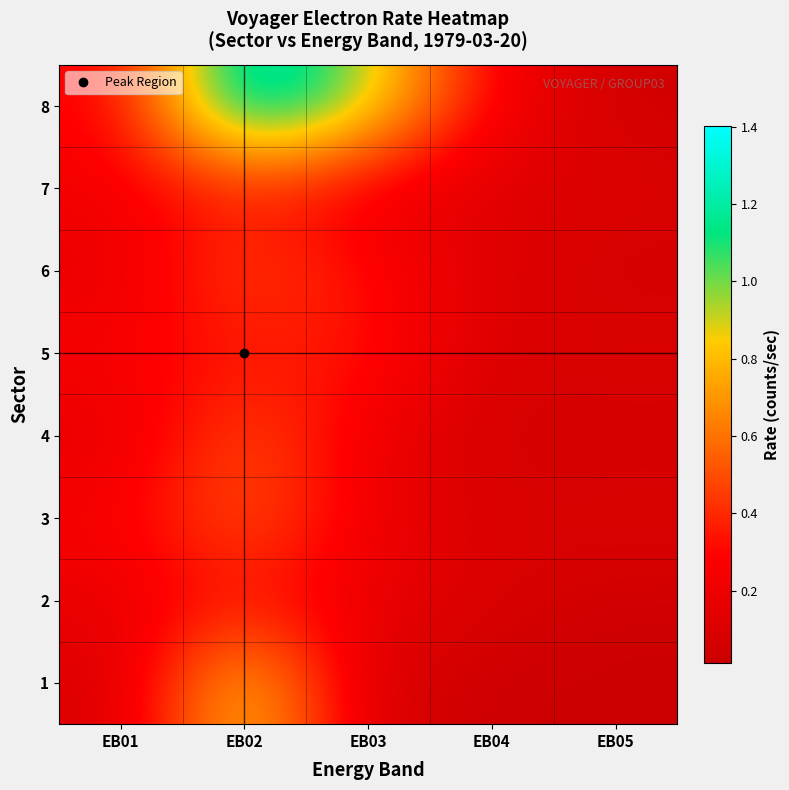

Count the number of data series in this chart.

8